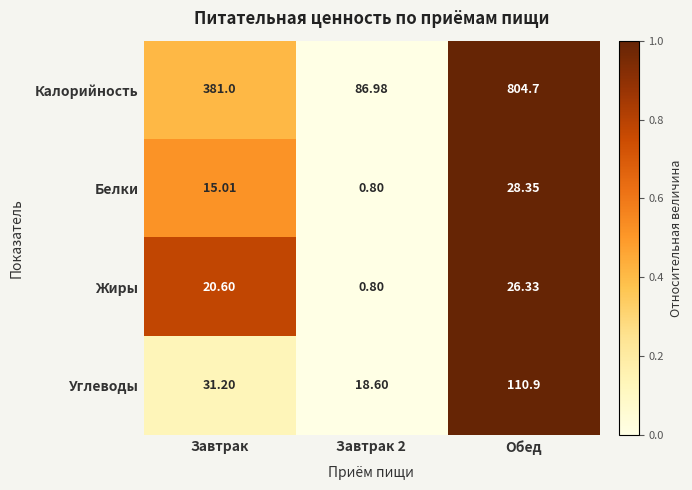

Where does the Жиры series first go above 20?

Завтрак